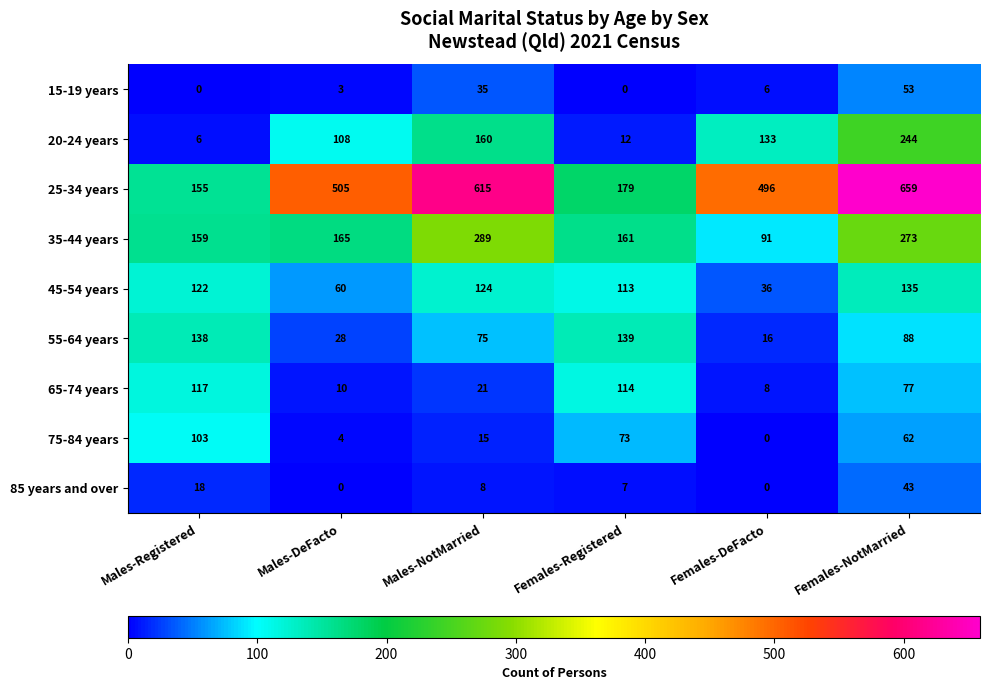

The value of 75-84 years at Males-Registered is 103. True or false?

True